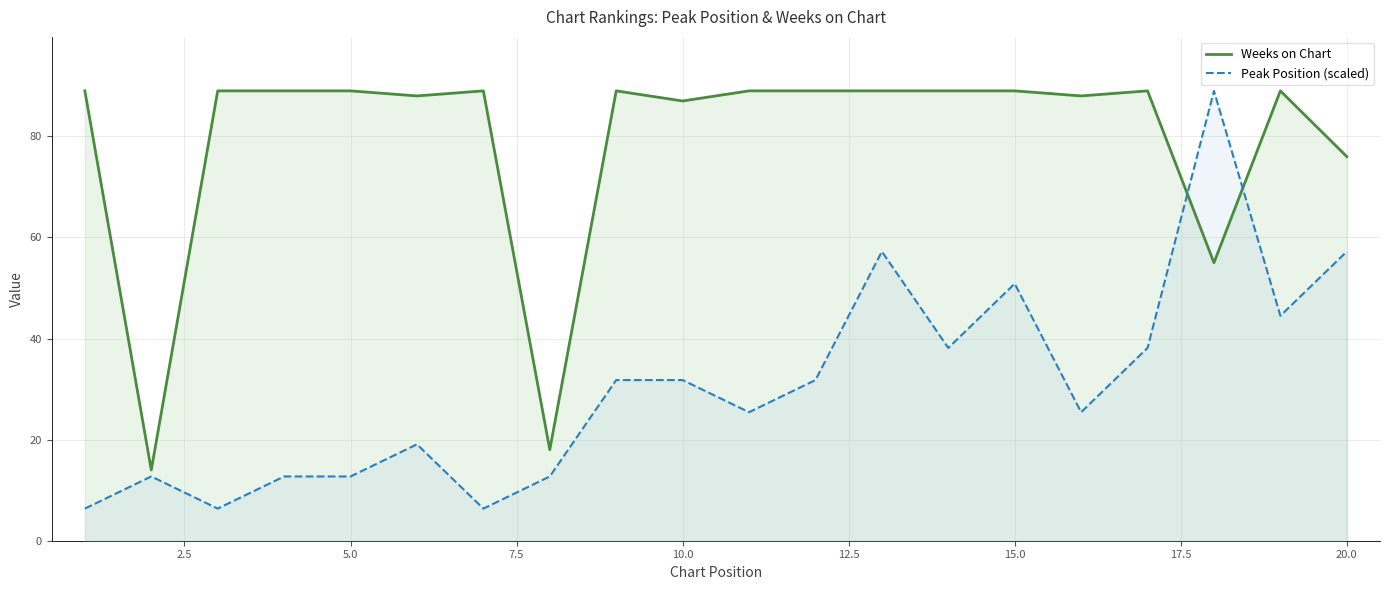

Which series has the largest total across all categories?

Weeks on Chart